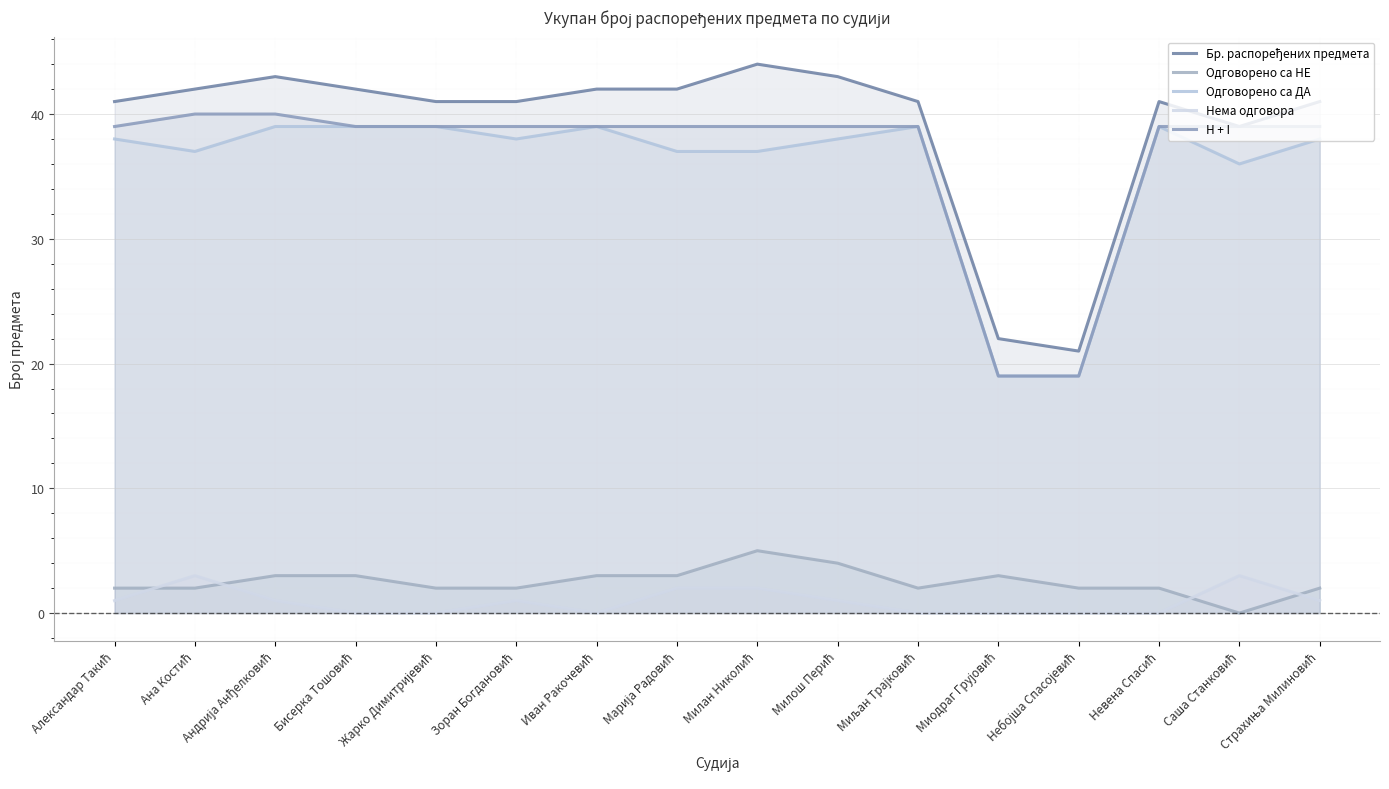

At which category is the sum across all series the highest?

Милан Николић